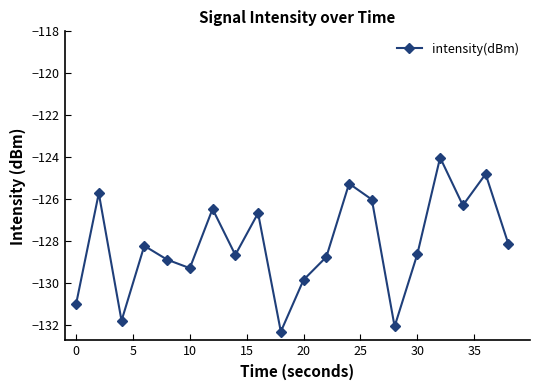

How many interior local valleys (lower than both neighbors) does the data have?

6